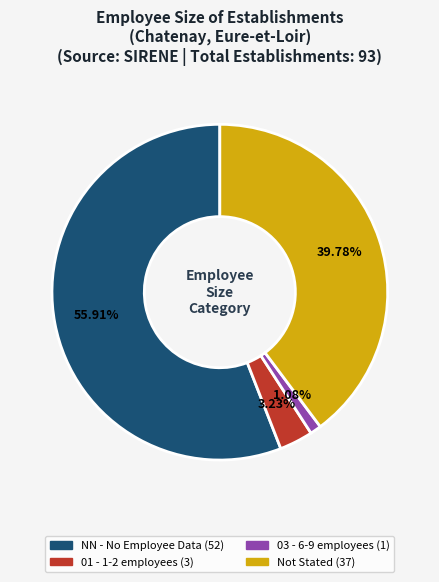

Is there any slice that represents more than half of the pie?

Yes